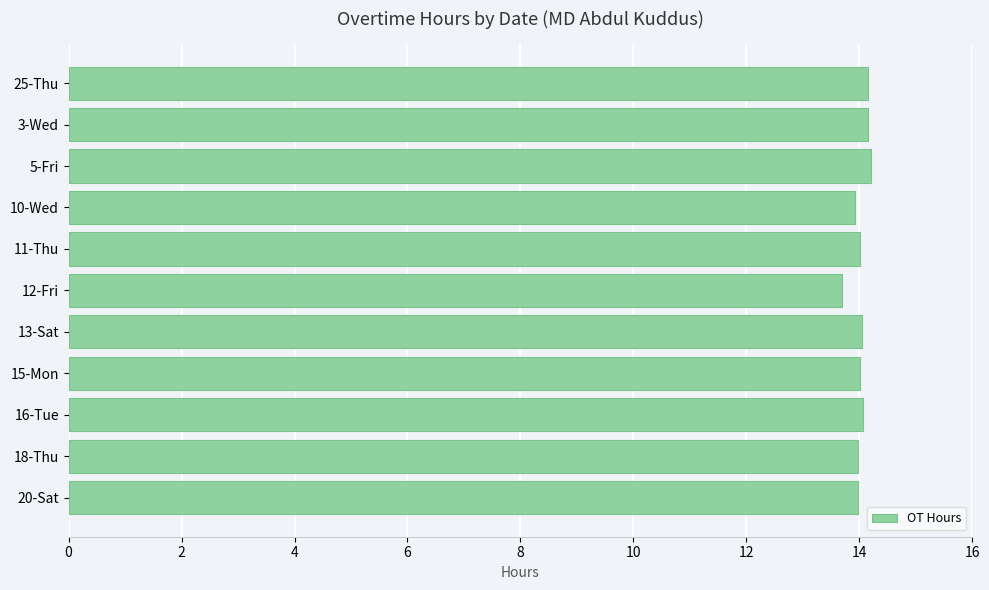

Count the number of data series in this chart.

1